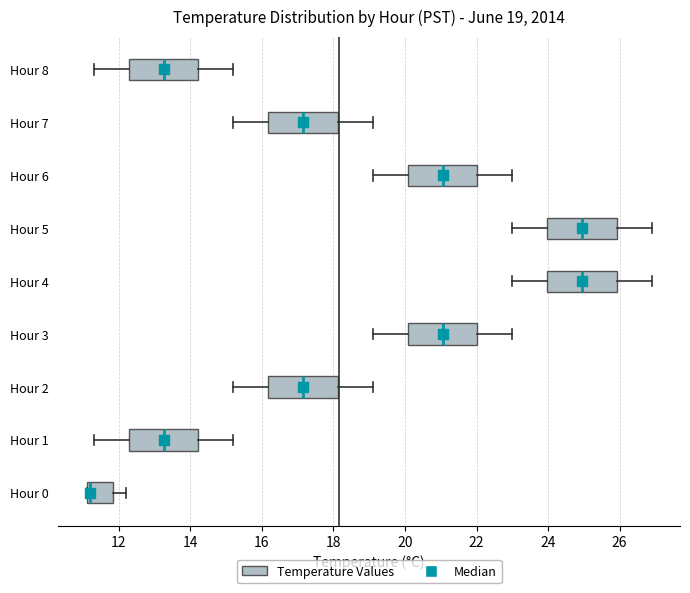

Which box's median line is the furthest to the left?

Hour 0